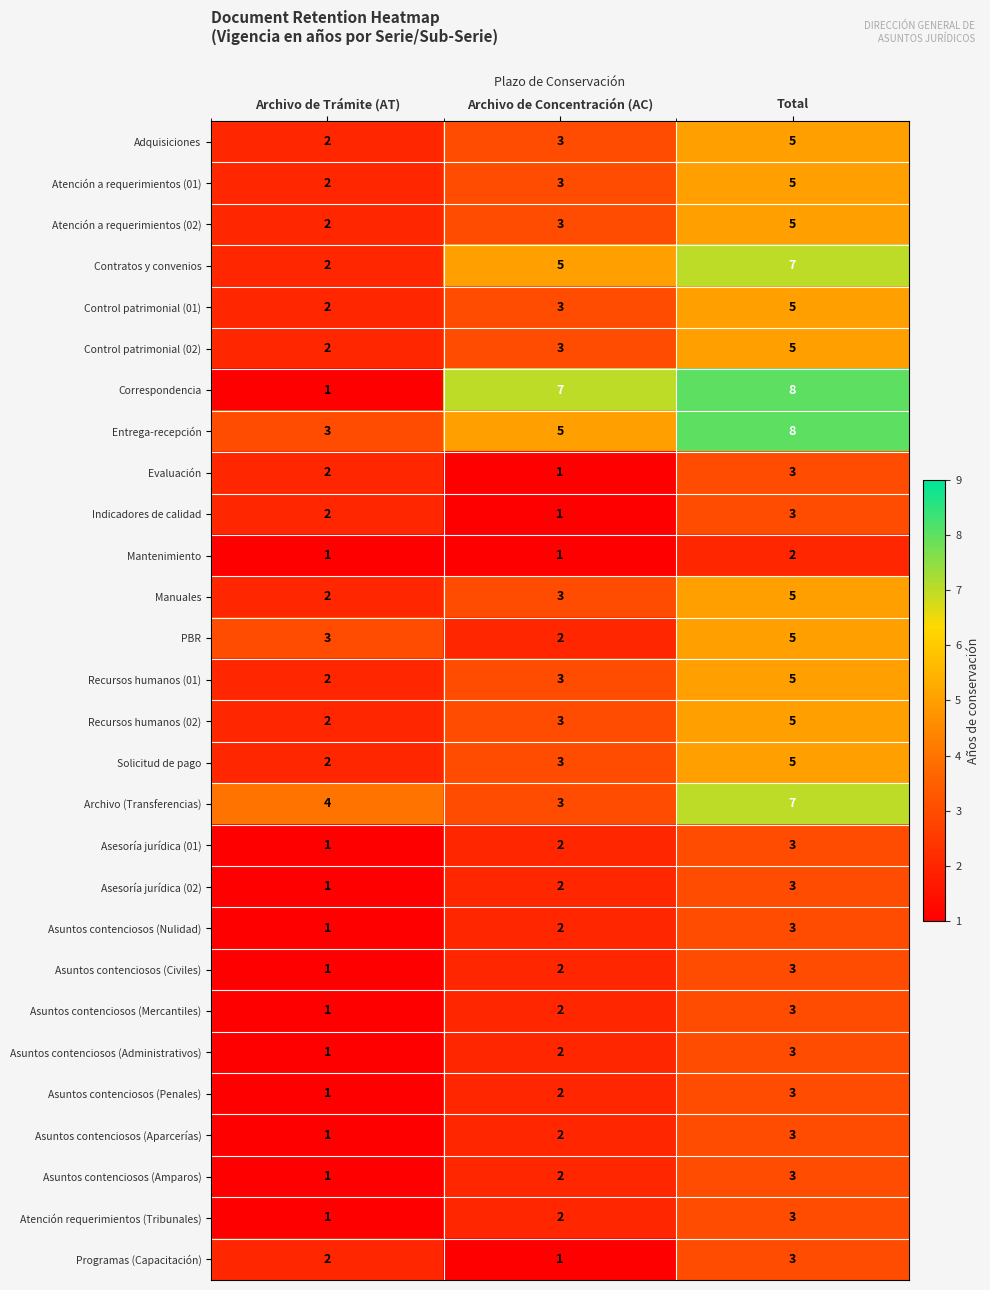

Is the value of Archivo (Transferencias) at Archivo de Concentración (AC) greater than the value of Atención requerimientos (Tribunales) at Archivo de Trámite (AT)?

Yes